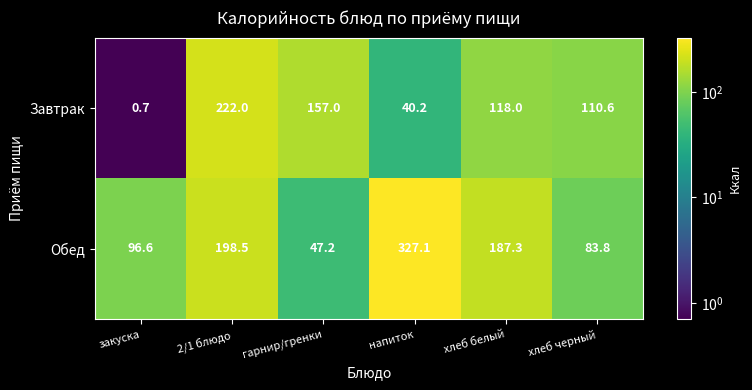

How many distinct data groups are displayed?

2